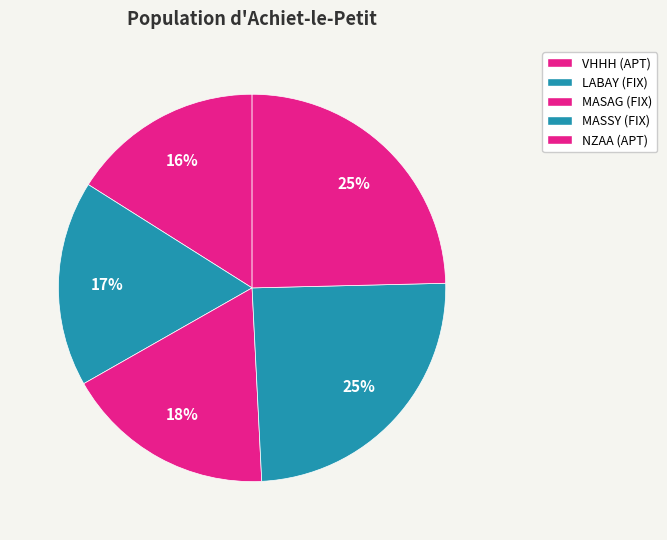

How many slices are in this pie chart?

5